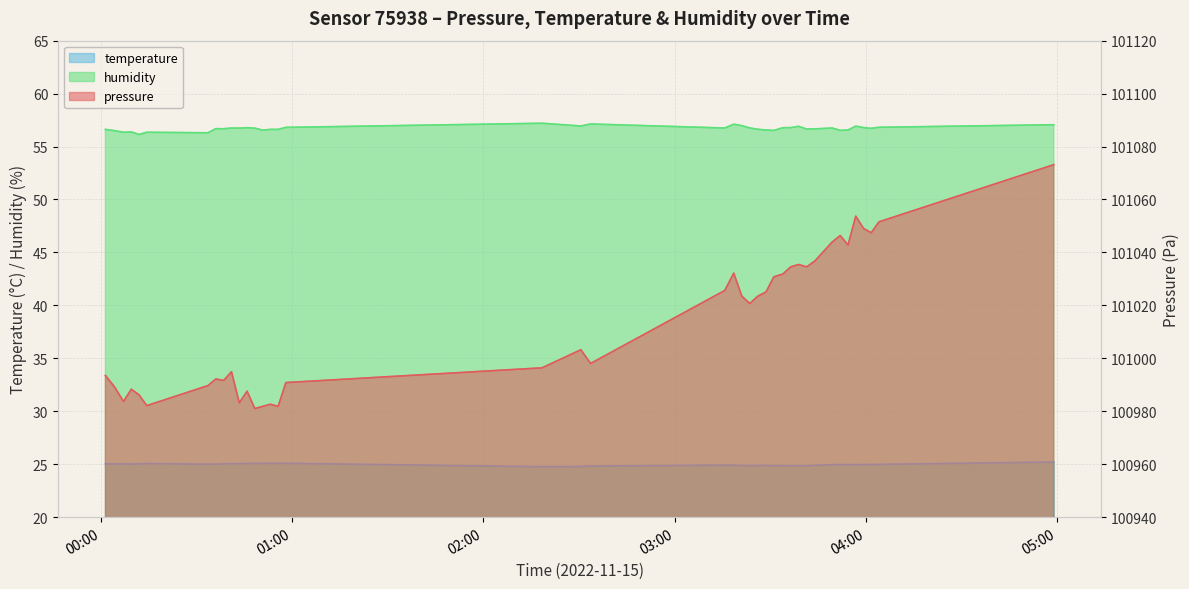

In pressure, how many points are lower than both neighbors (excluding endpoints)?

11